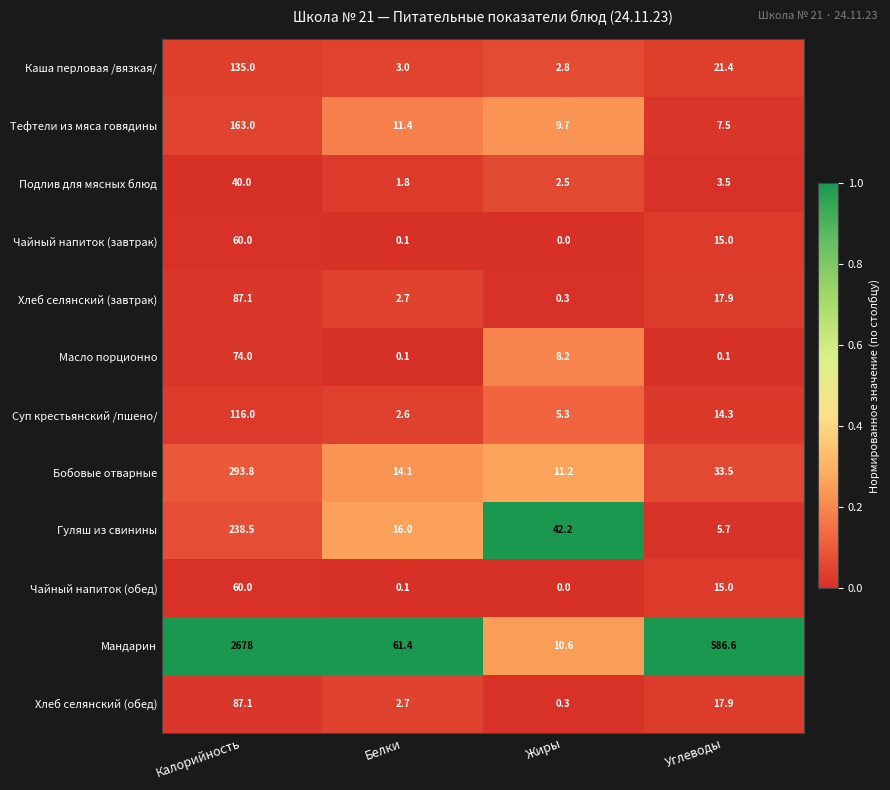

Rank the categories by Бобовые отварные value from highest to lowest.

Калорийность, Углеводы, Белки, Жиры